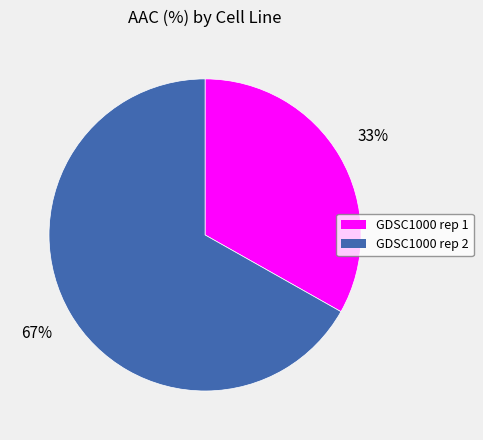

To the nearest percent, what is the combined percentage of GDSC1000 rep 2 and GDSC1000 rep 1?

100%